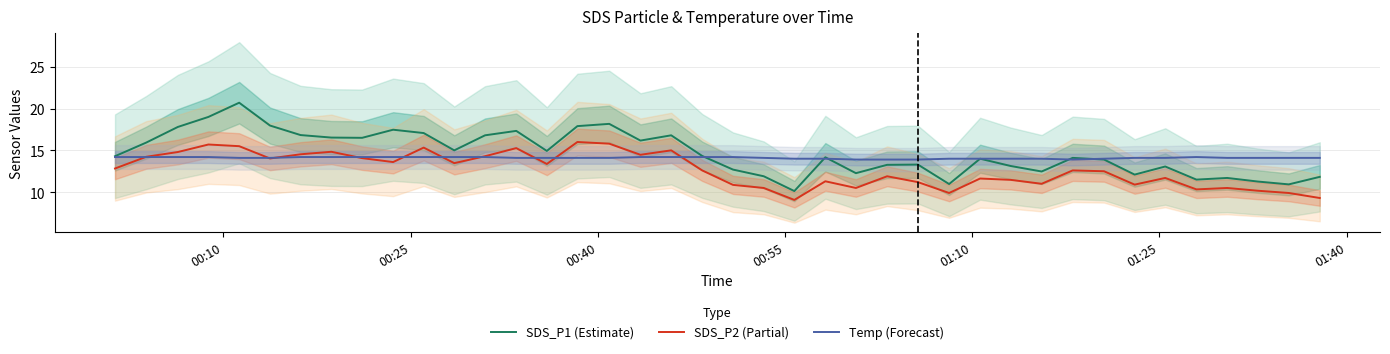

True or false: SDS_P2 (Partial) and SDS_P1 (Estimate) cross at least once.

False